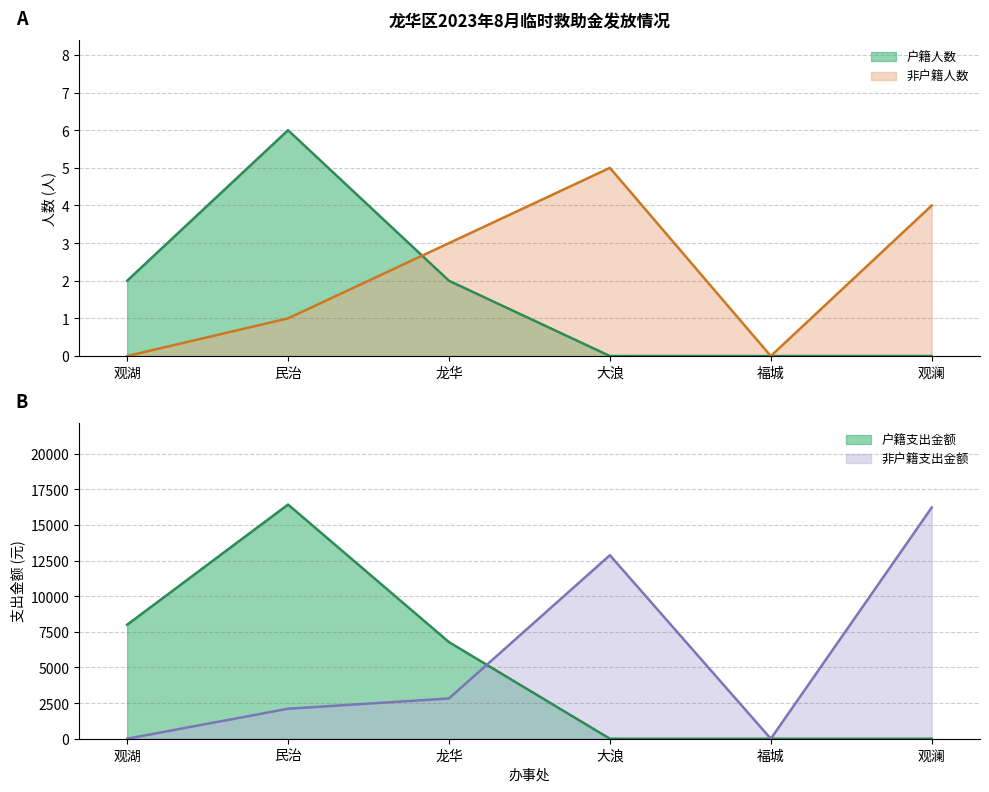

Which category has the highest value across all series?

民治